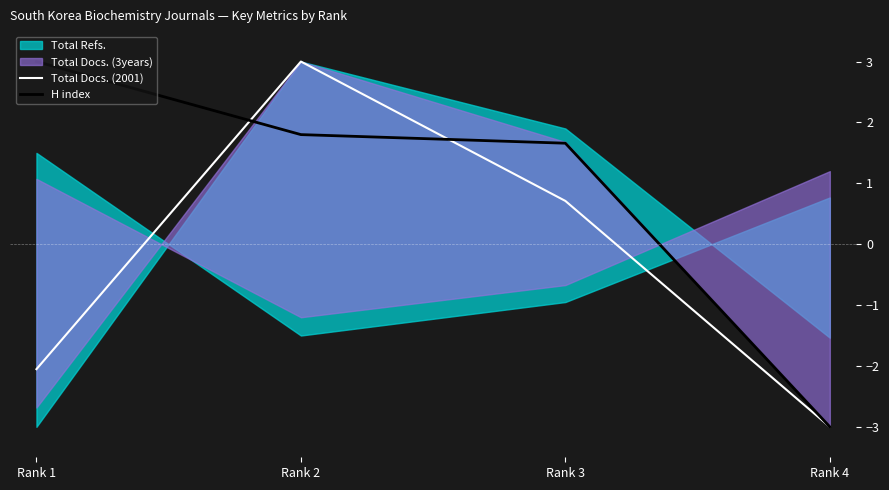

Where do Total Docs. (2001) and H index first cross each other?

Rank 1 and Rank 2